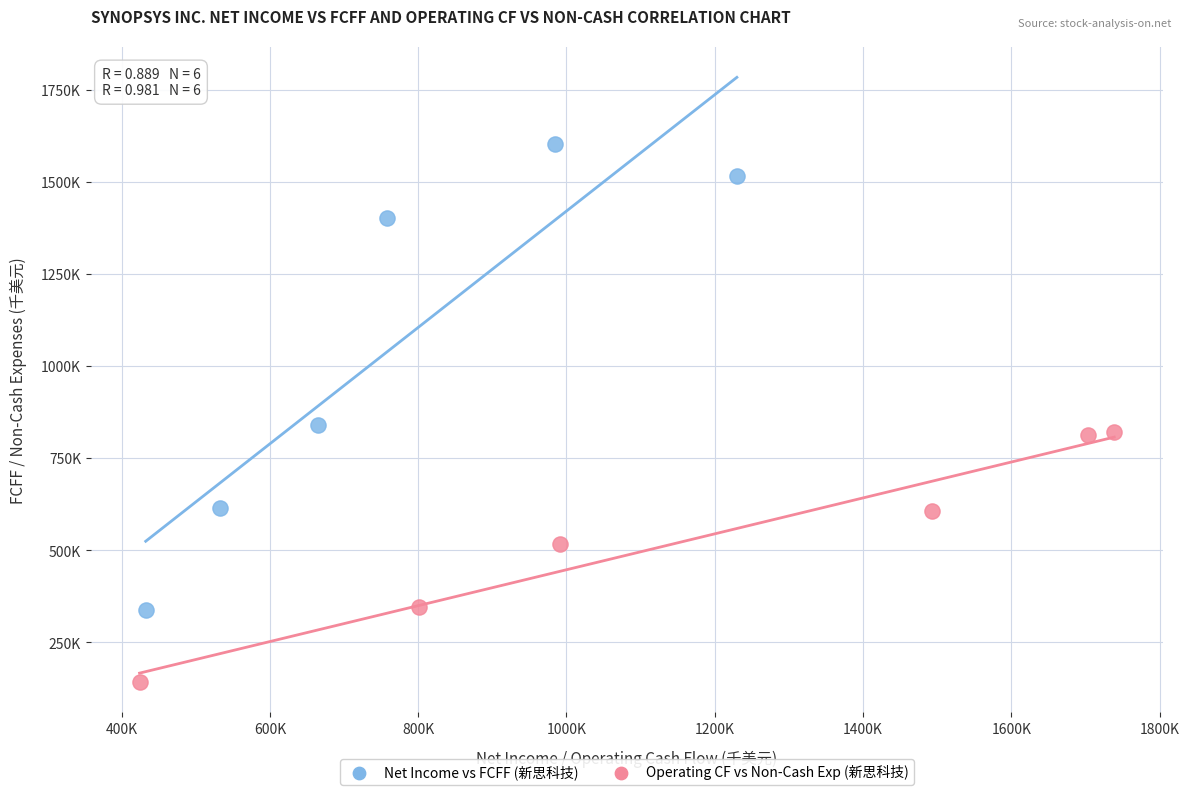

What are all the series names shown in the legend?

Net Income vs FCFF (新思科技), Operating CF vs Non-Cash Exp (新思科技)